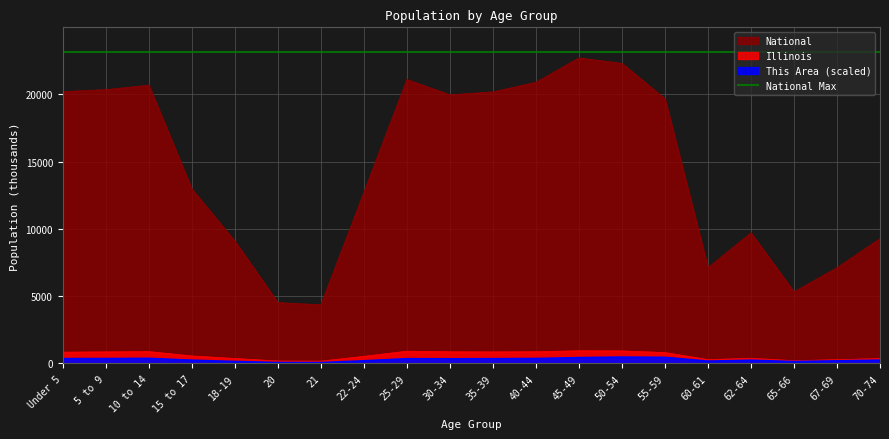

Is it true that This Area equals 94.4 at 20?

False